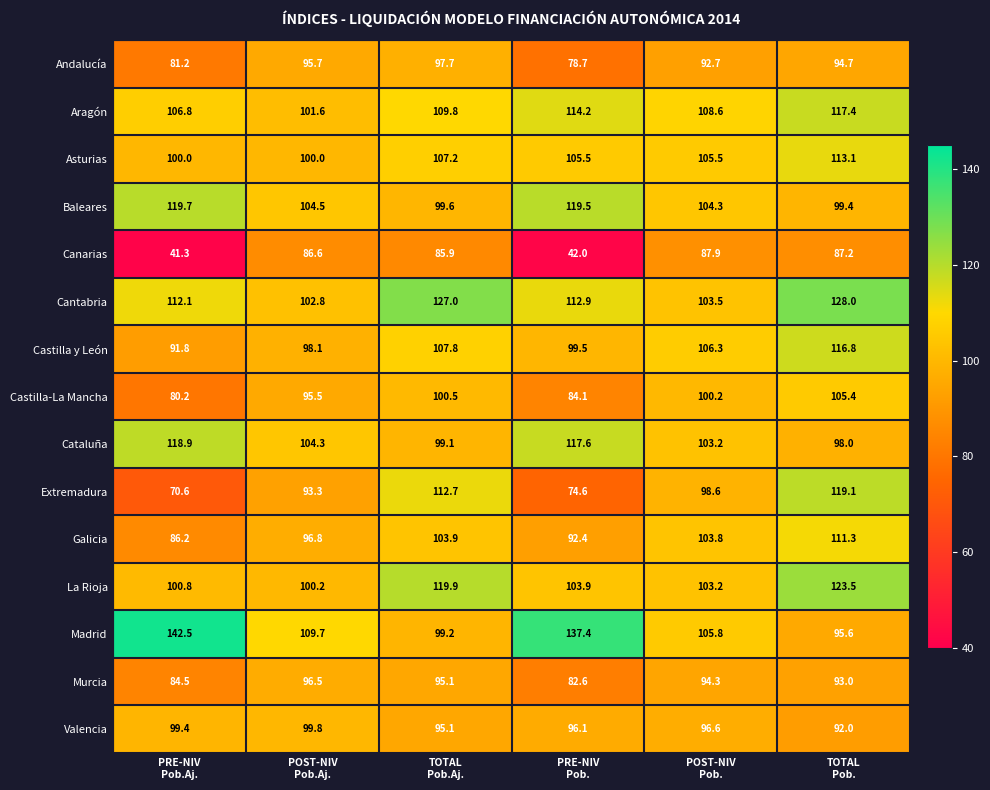

Which series has the largest total across all categories?

Madrid